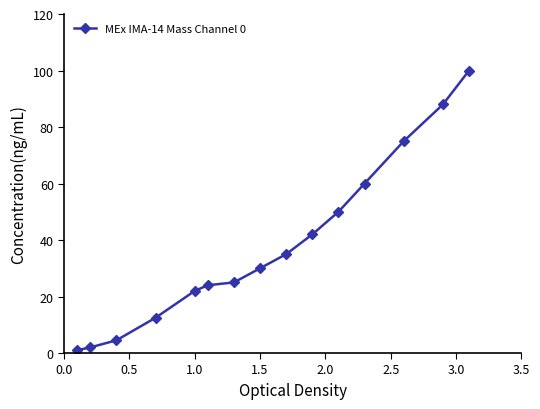

True or false: there are more than 2 points higher than both neighbors.

False